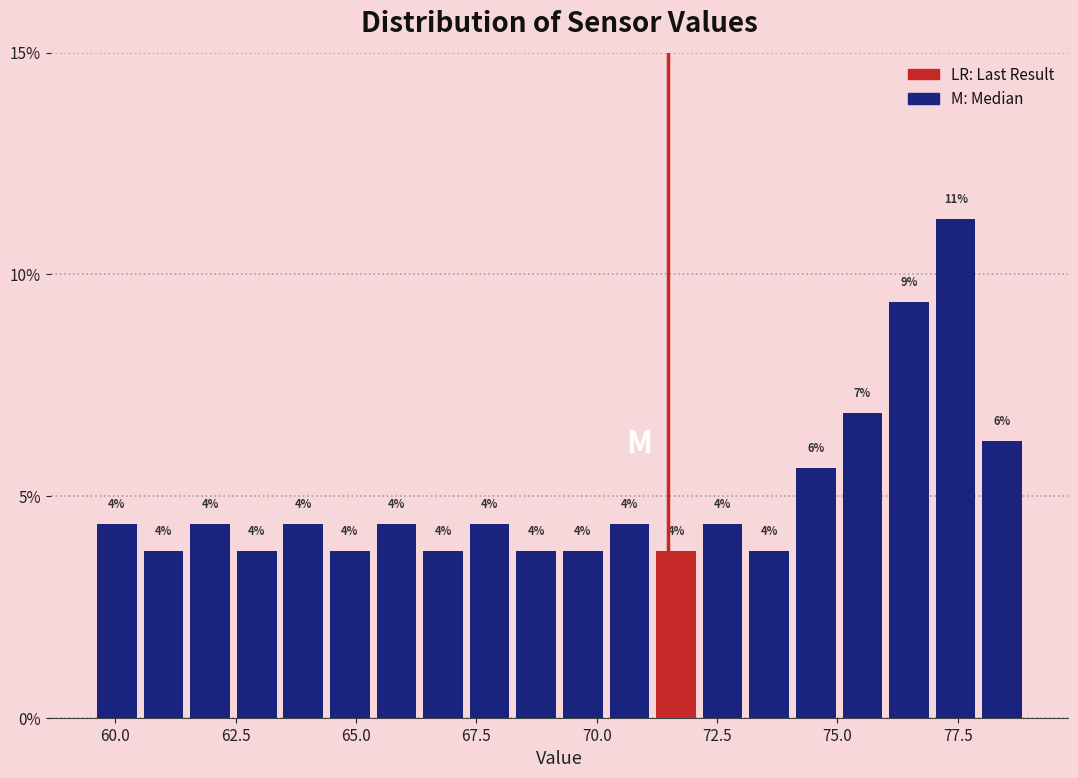

Read against the x-axis, roughly where is the centre of the tallest bar?

77.5